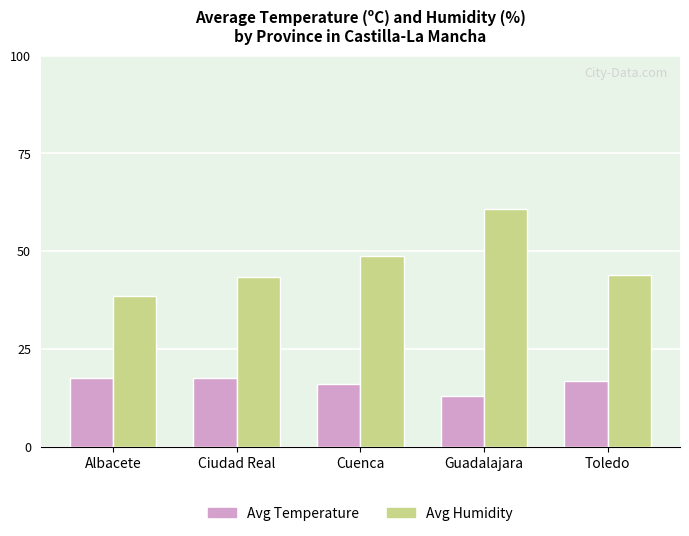

What is the spread (max minus min) of values at Albacete?

20.9